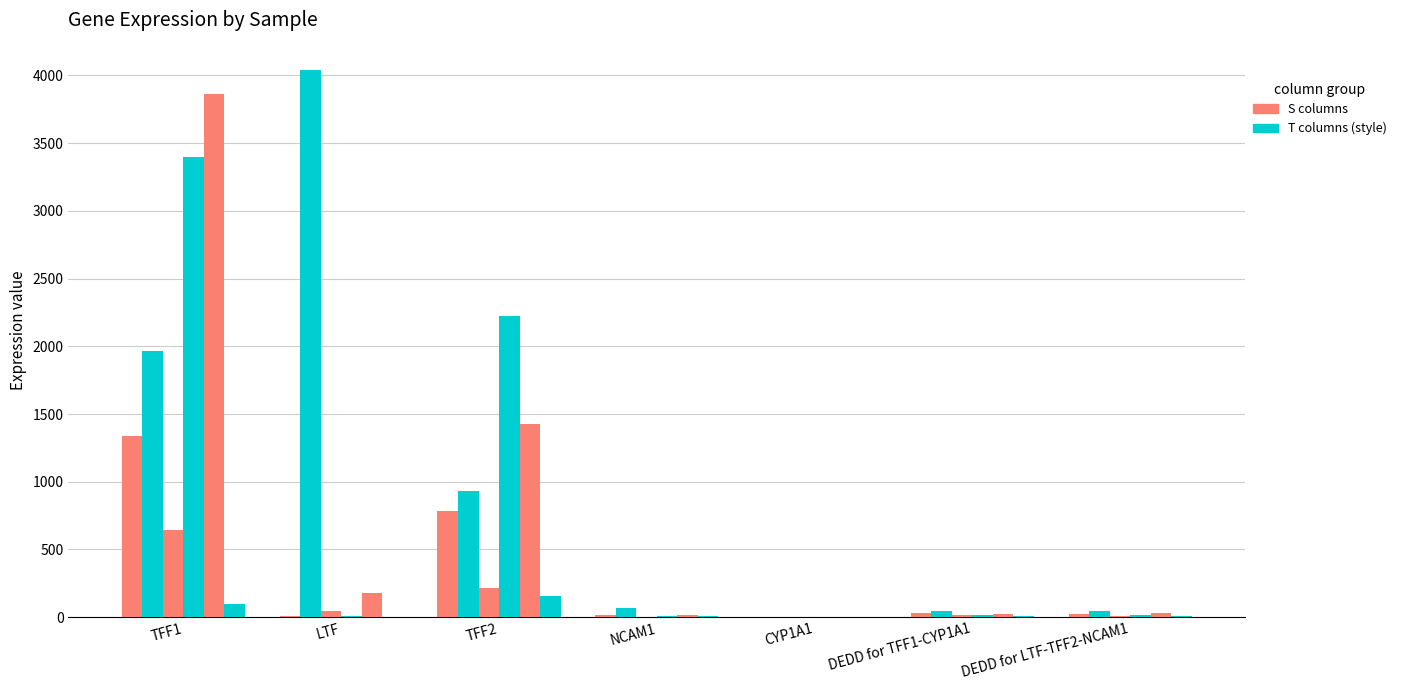

How many data points does each series have?

7